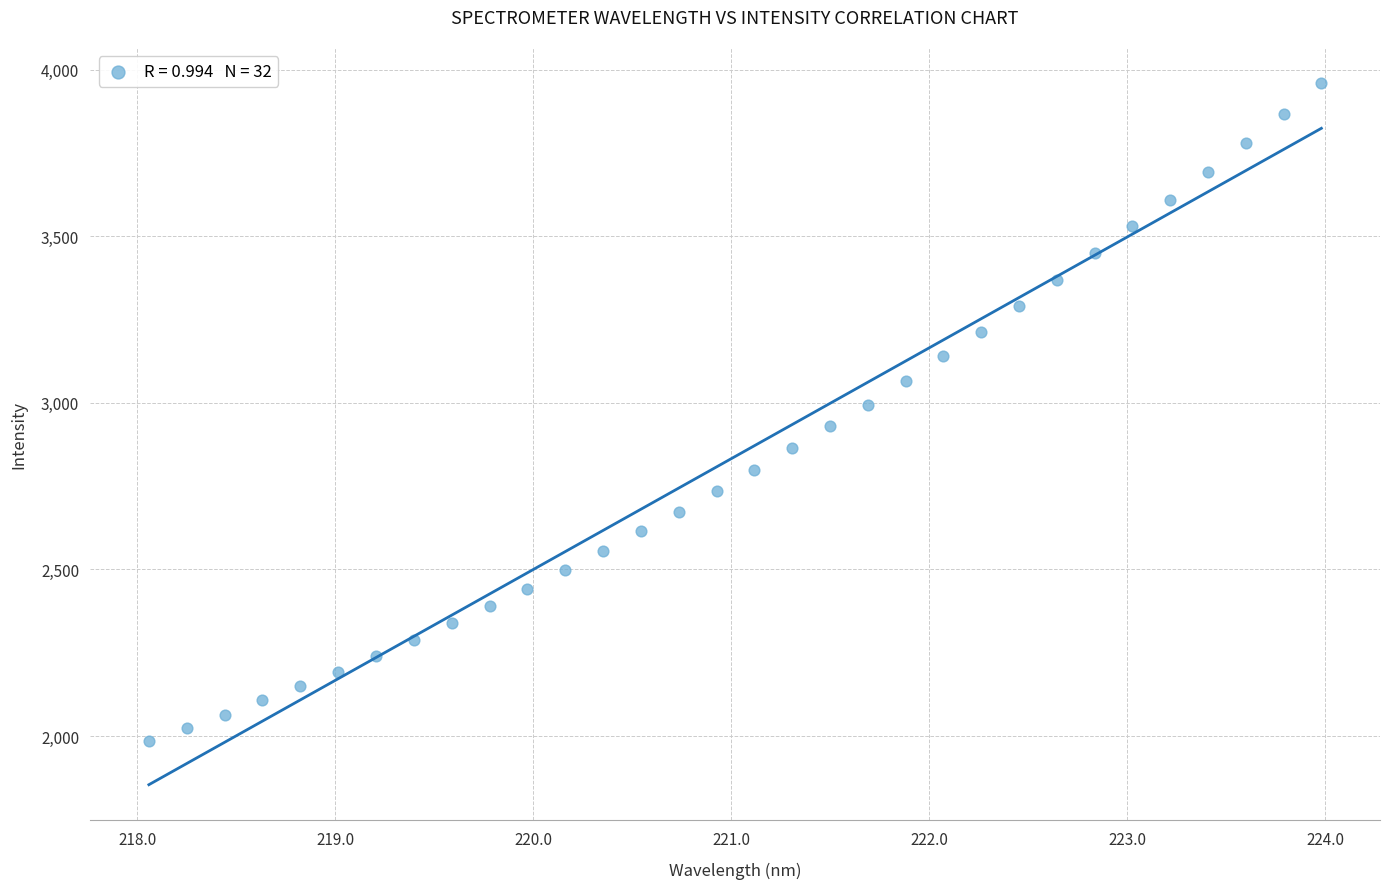

What is the range of Y values (max minus min)?

1976.6